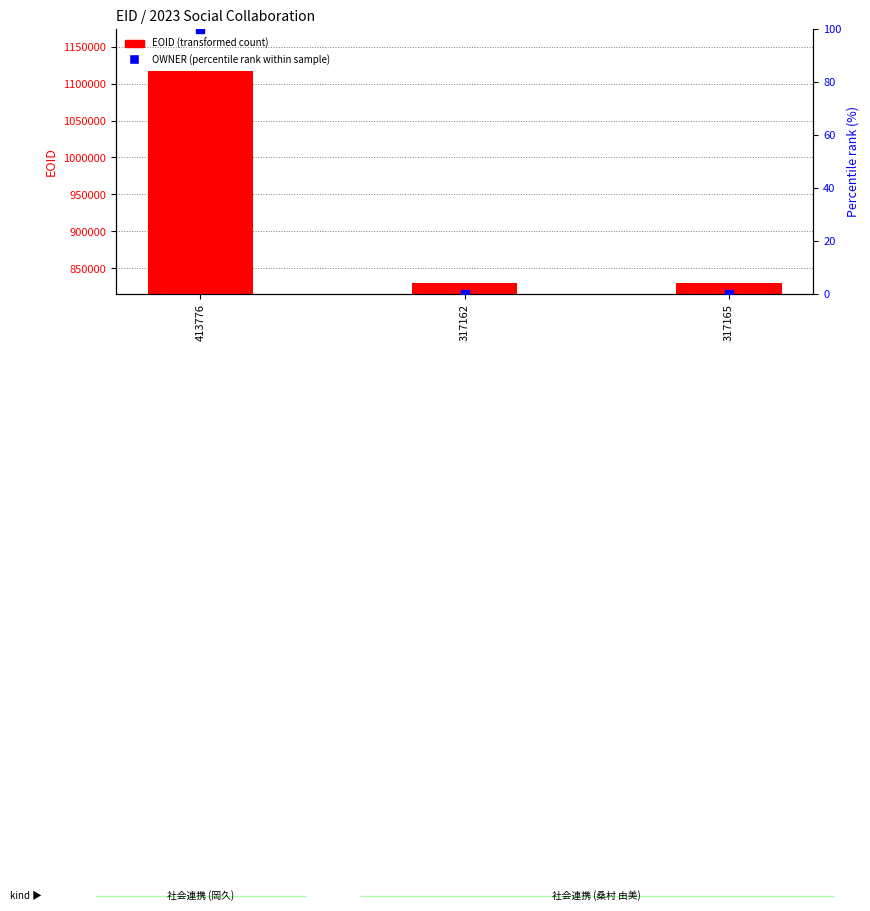

Is the value of OWNER (percentile rank within sample) at 317165 greater than the value of EOID (transformed count) at 317162?

No